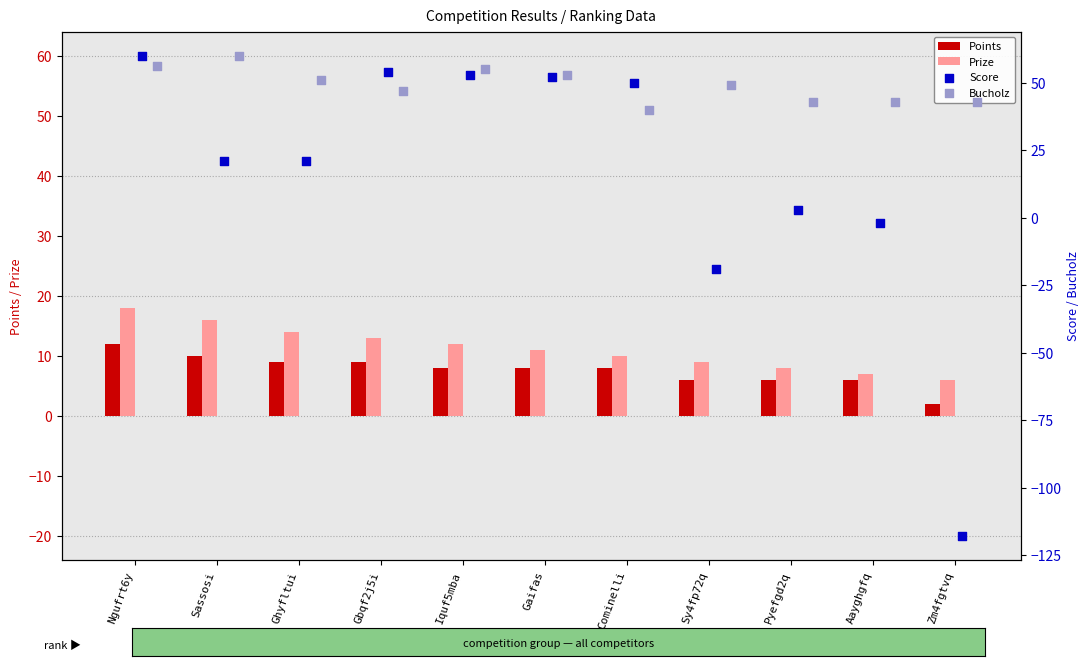

What is the approximate value of Prize at Ghyfltui?

14